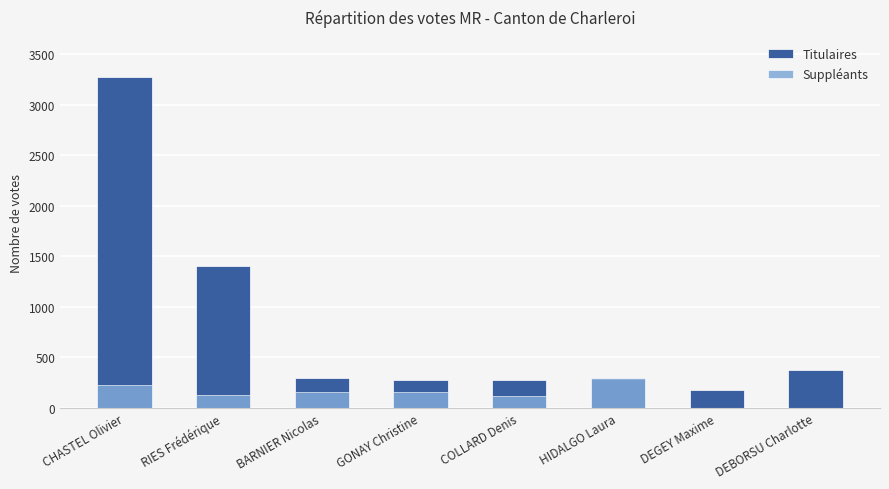

How many bars are there in total?

8